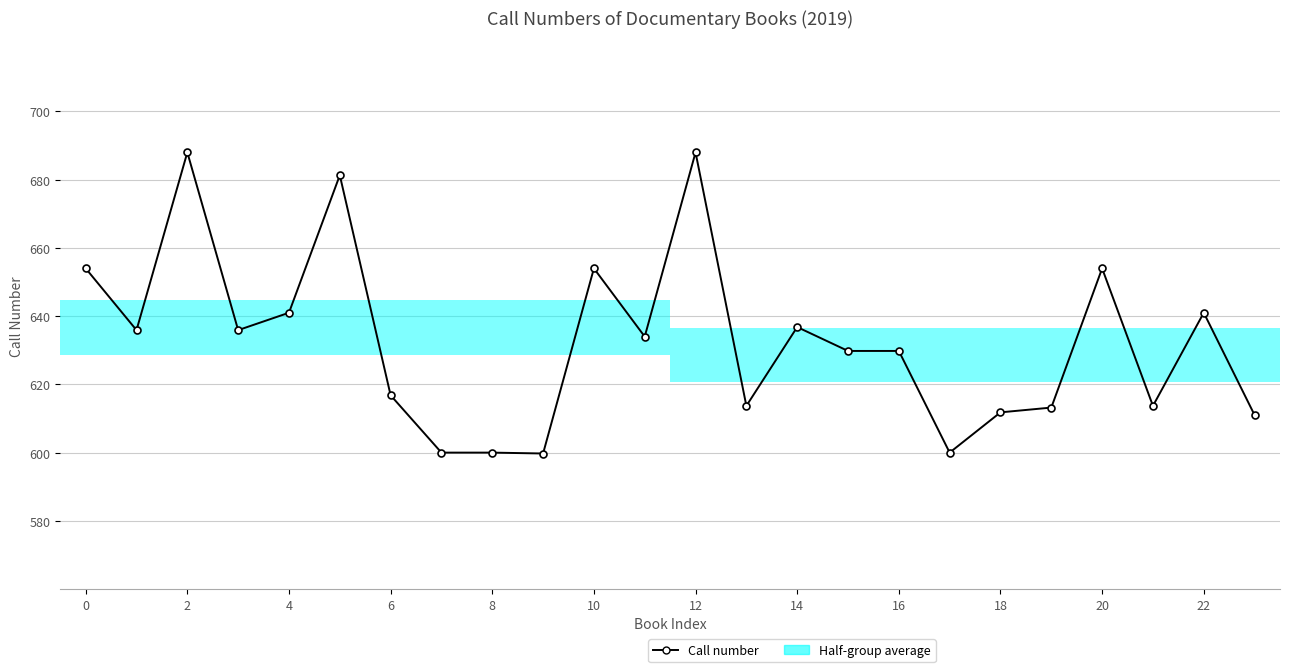

Is this an area chart (filled region under the line)?

No